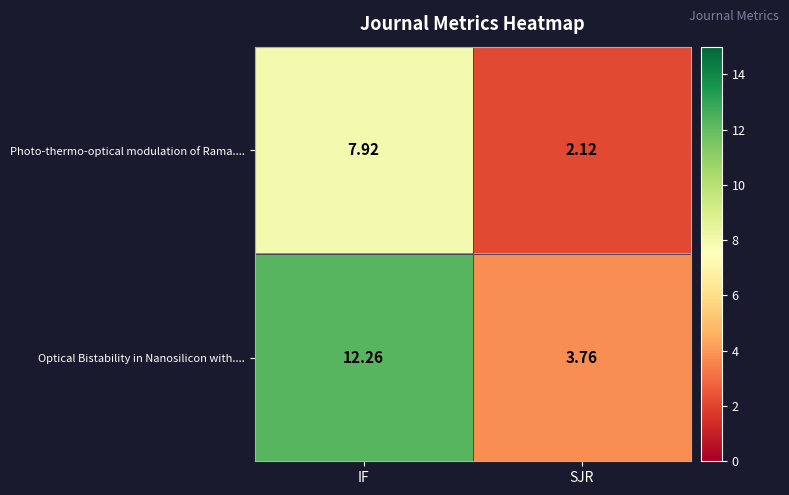

Where is Optical Bistability in Nanosilicon with.... nearest to the value 8?

SJR